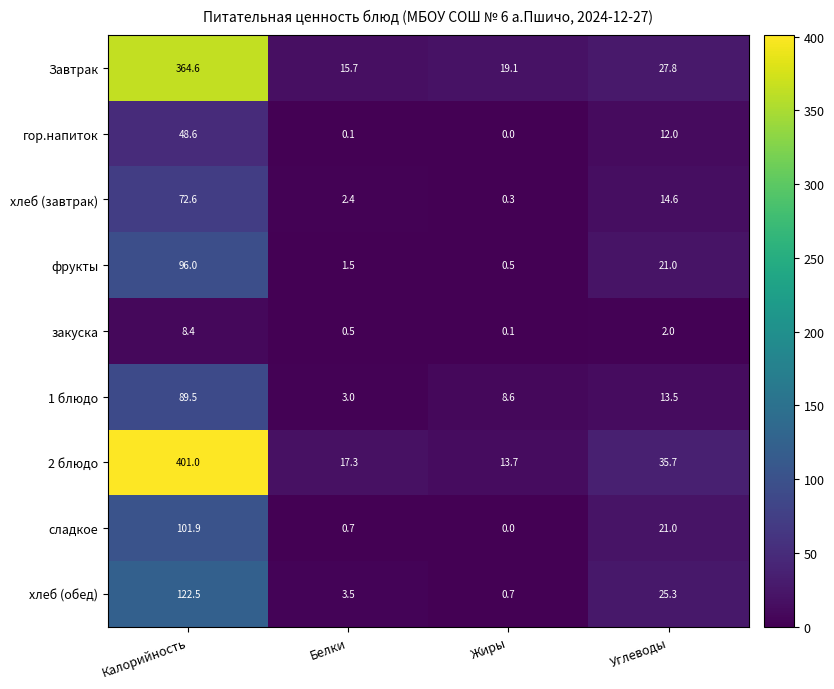

Which series has the widest spread of values?

2 блюдо